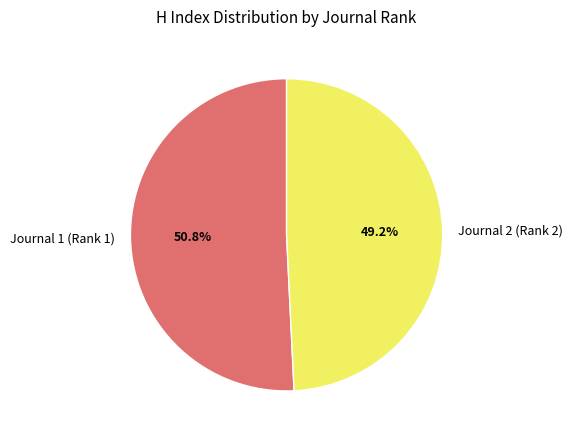

True or false: Journal 1 (Rank 1) accounts for 51% of the total.

True